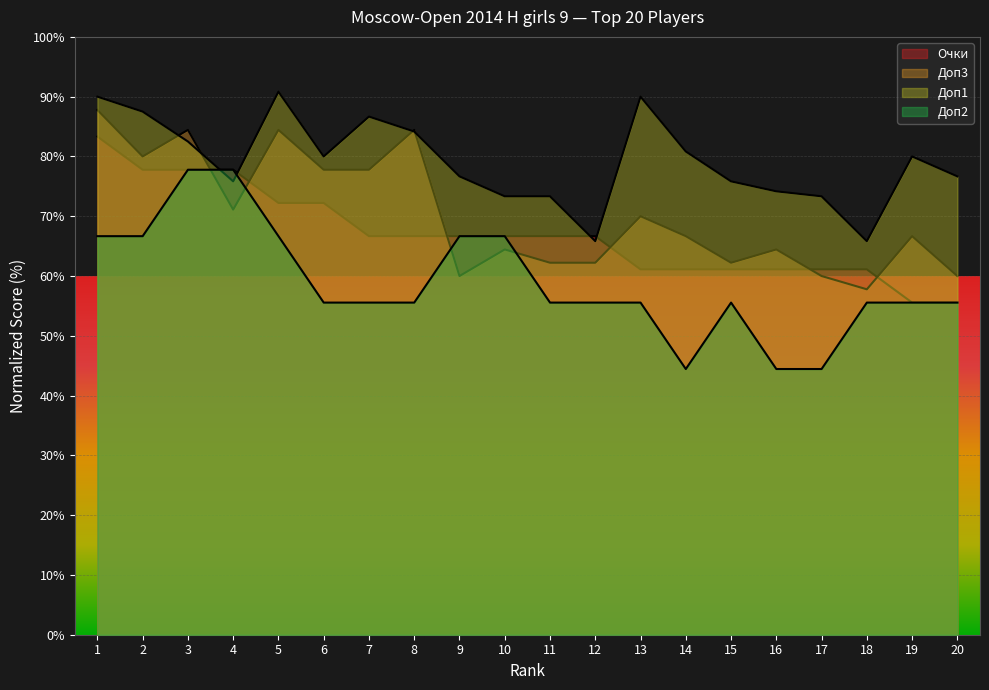

The value of Доп1 at 19 is 38.9. True or false?

False